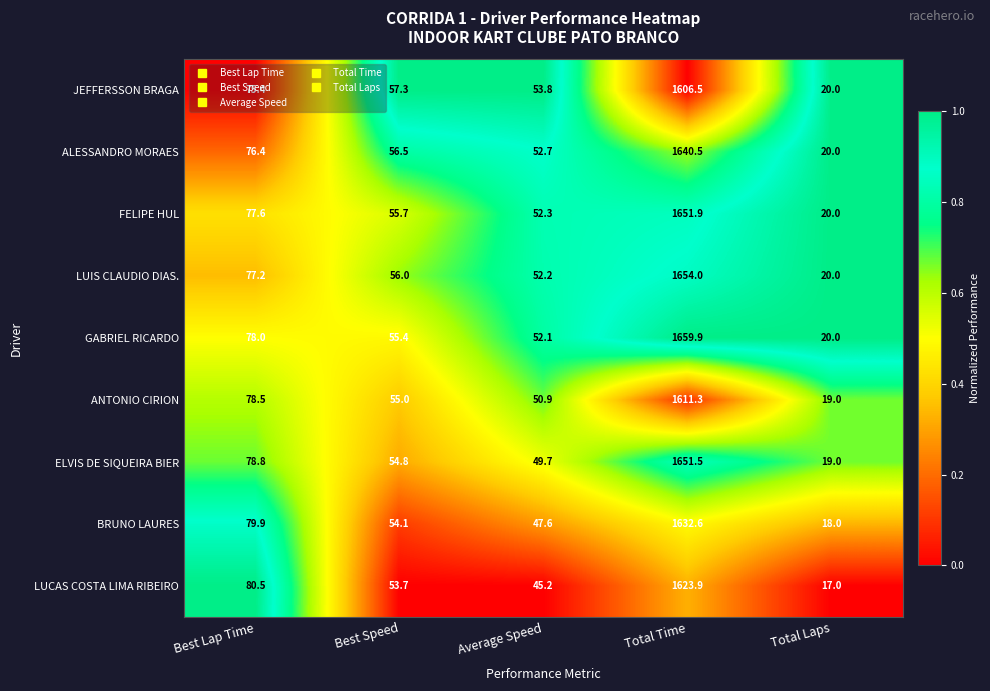

Where is LUIS CLAUDIO DIAS. nearest to the value 837?

Best Lap Time